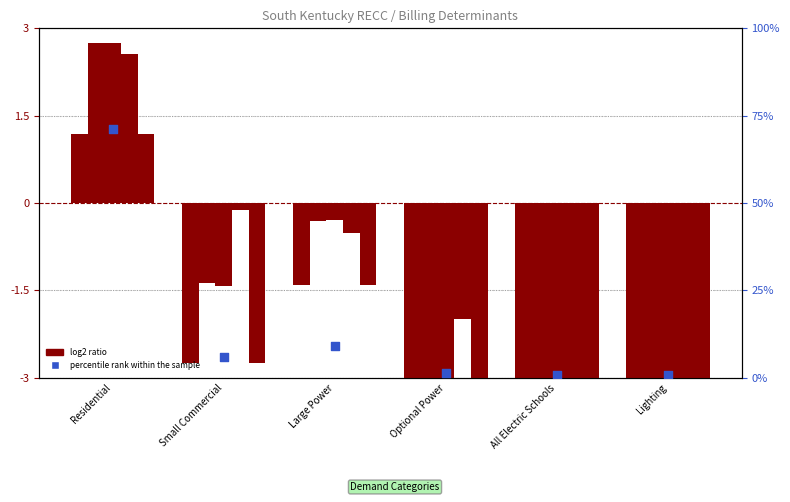

Which series has the largest total across all categories?

percentile rank within the sample